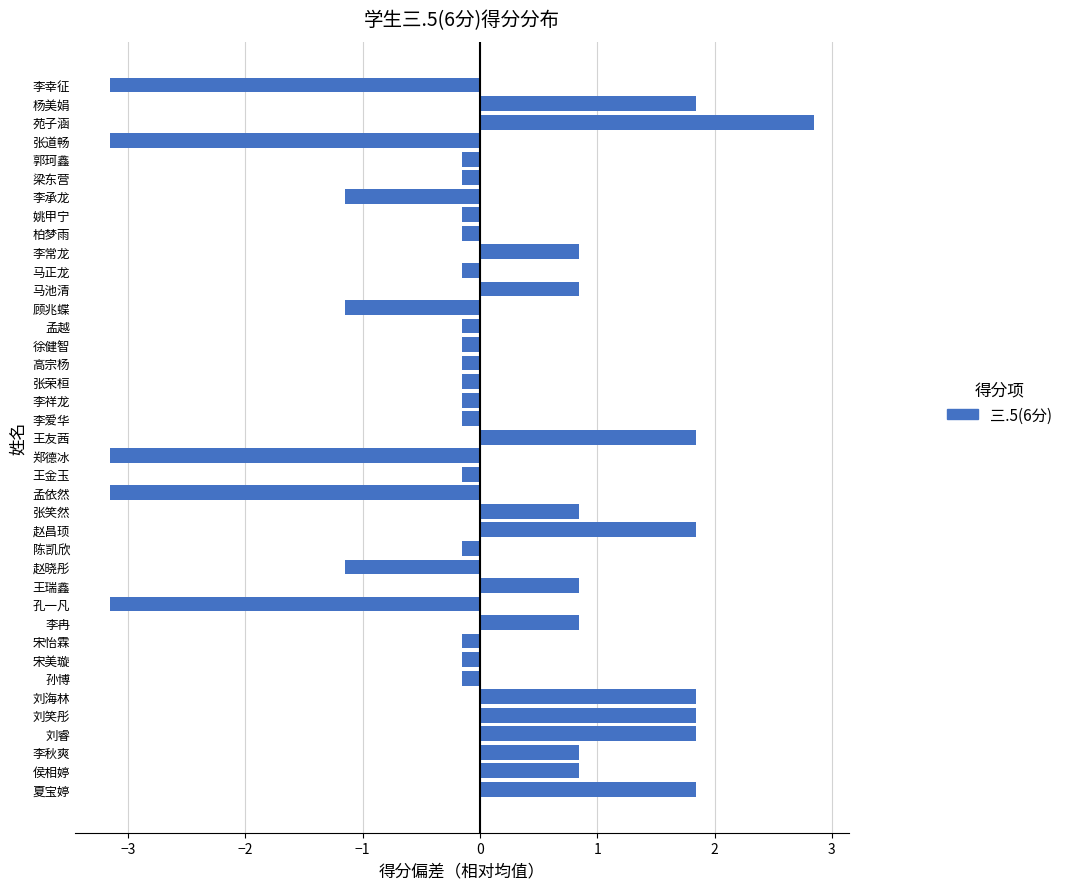

How many bars are there in total?

39